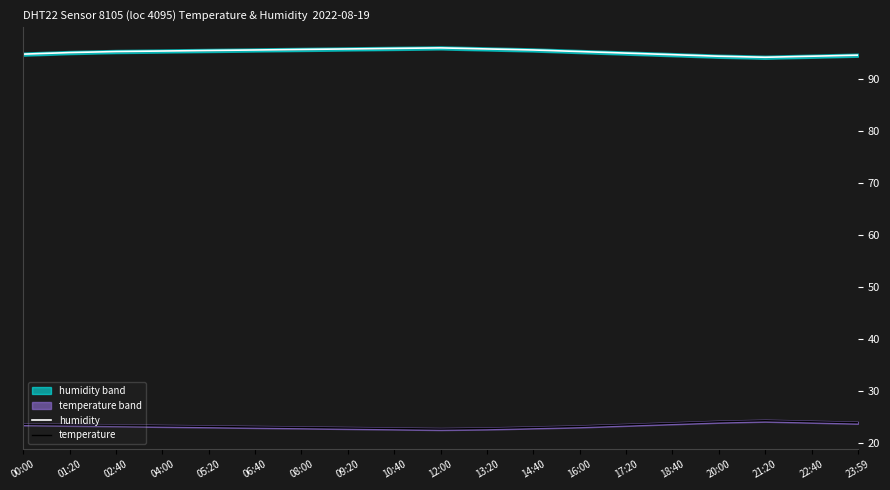

What is the difference between the temperature values at 01:20 and 22:40?

0.6